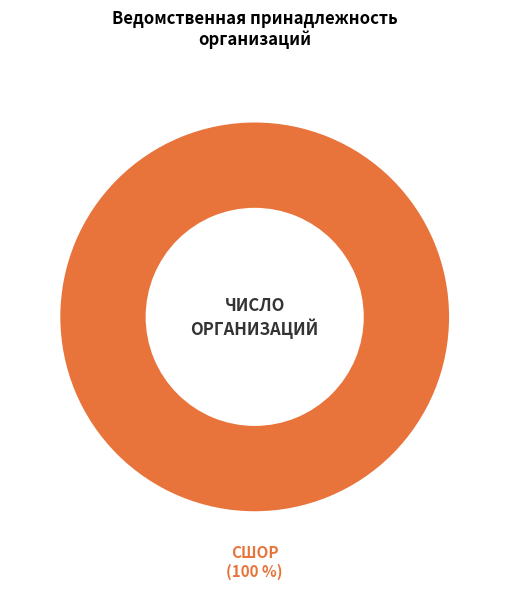

Is there any slice that represents more than half of the pie?

Yes